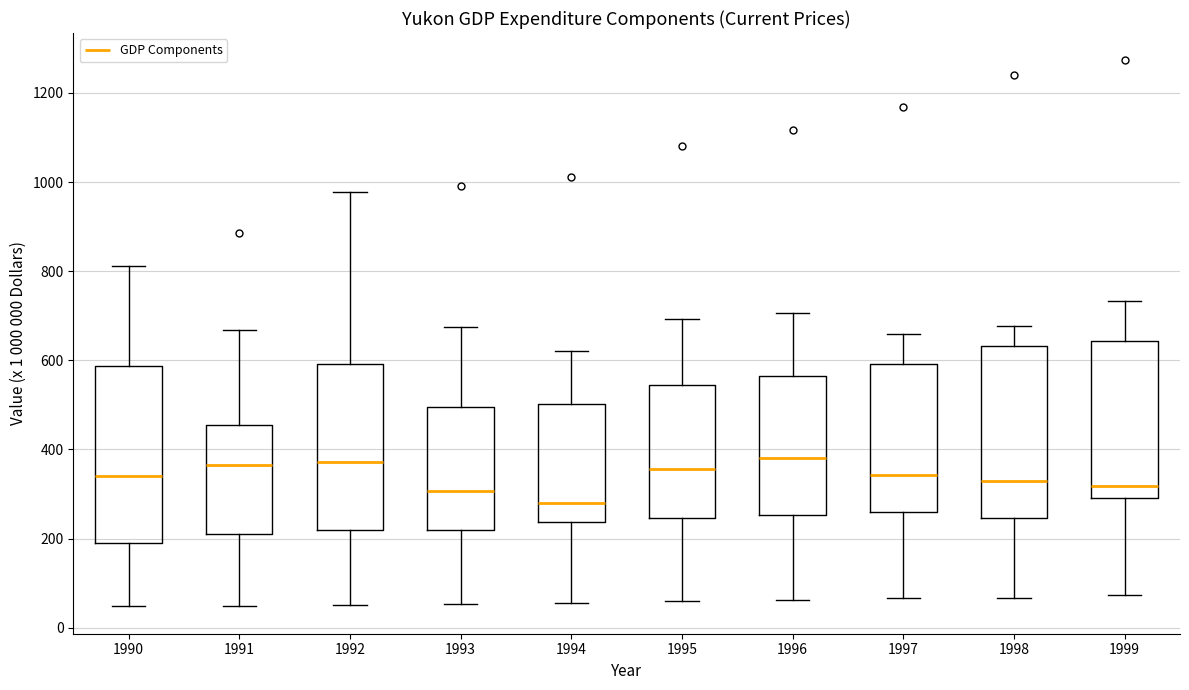

Where does the lower whisker of the box at x = 1995 end on the y-axis? The values are not printed on the chart, so give them approximately, as read against the axis.

60